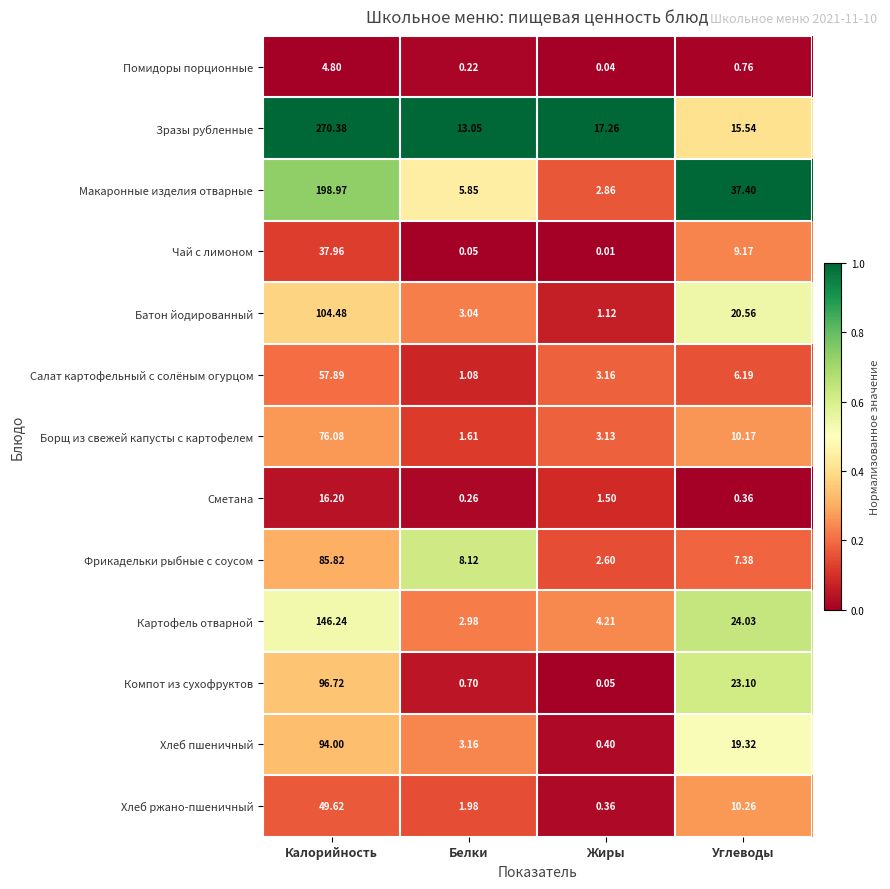

Between Калорийность and Белки, which series saw the biggest shift?

Зразы рубленные